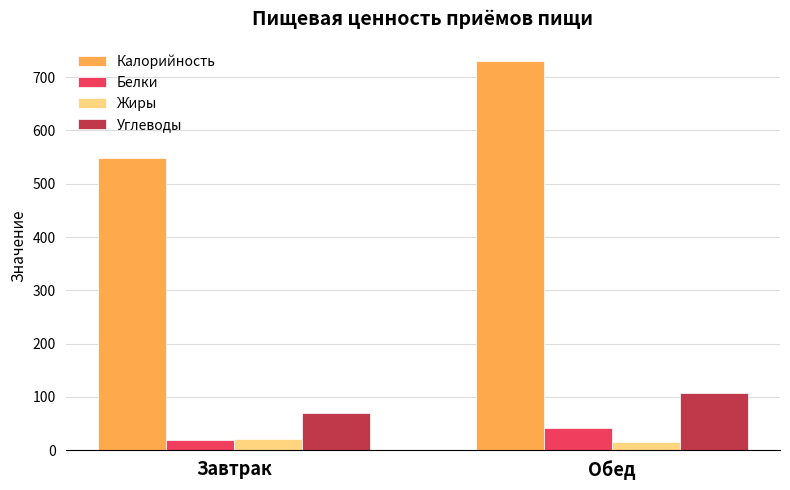

The Углеводы series shows 107.2 at Обед. True or false?

True